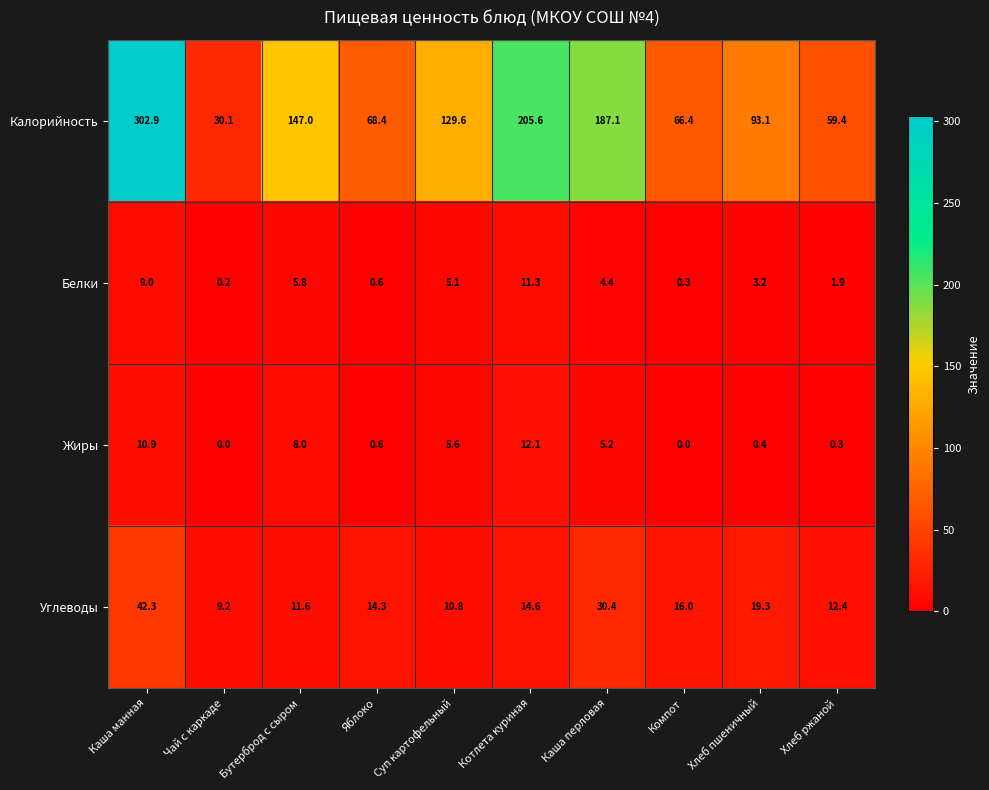

Rank the series by their maximum value, from lowest to highest.

Белки, Жиры, Углеводы, Калорийность